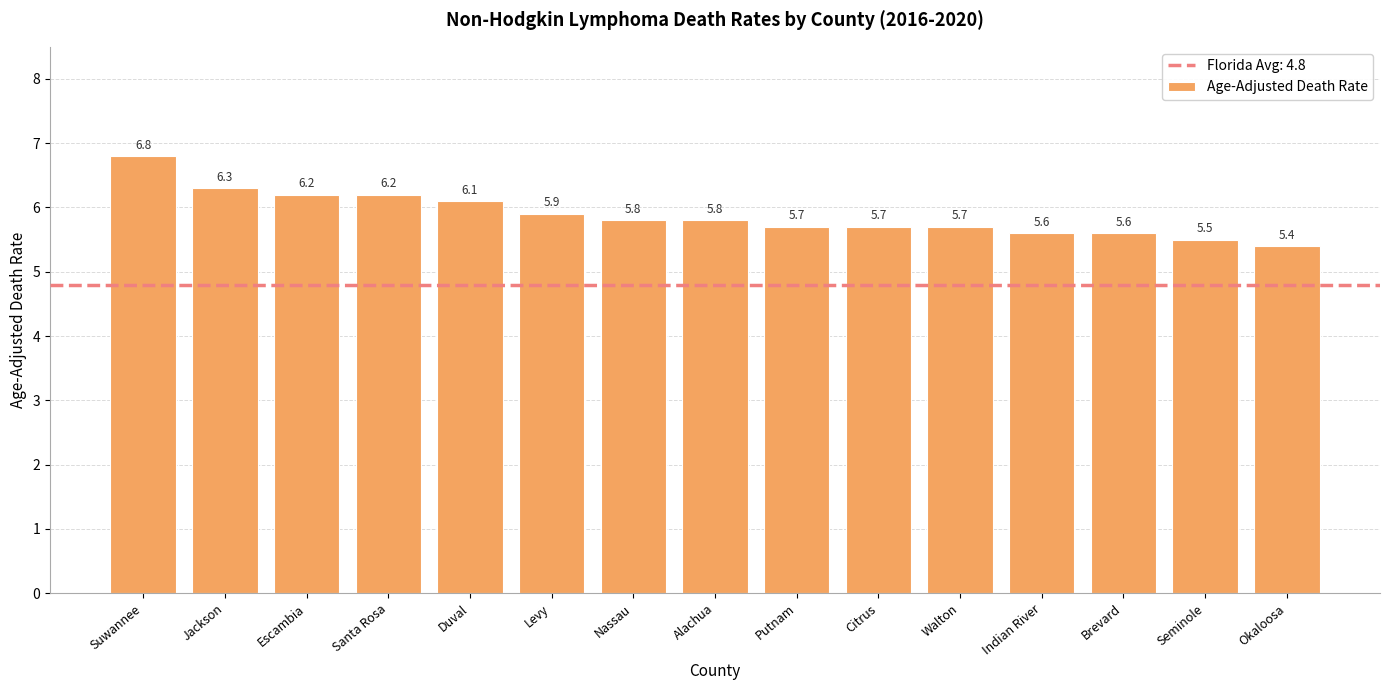

How many categories are shown in the chart?

15